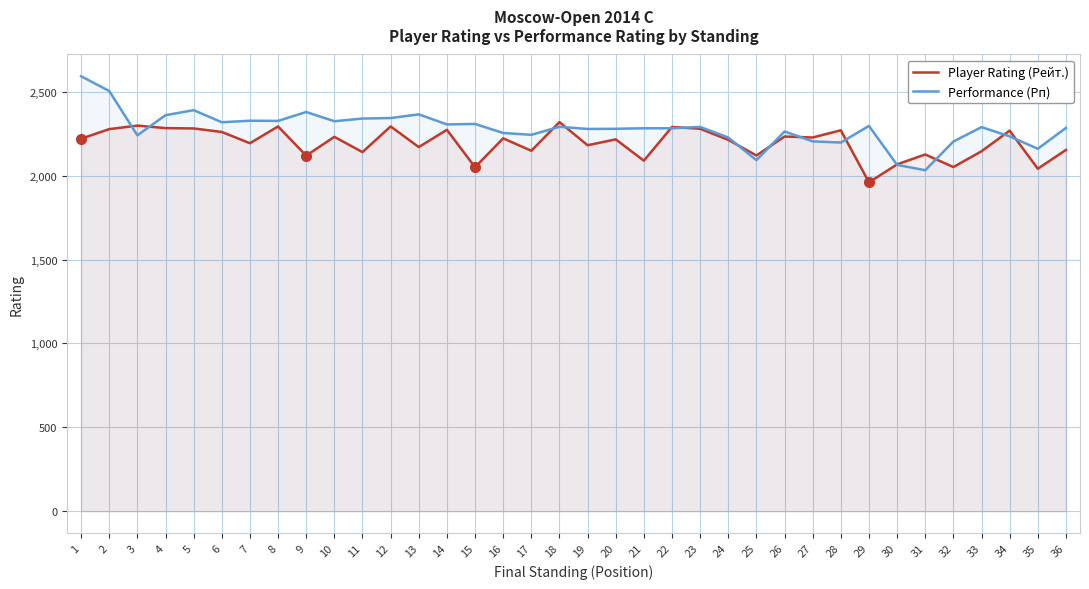

At which category does Performance (Рп) reach its first local valley?

3